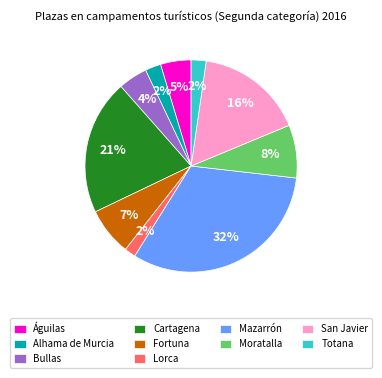

Do Bullas and Moratalla together represent more than half of the pie?

No